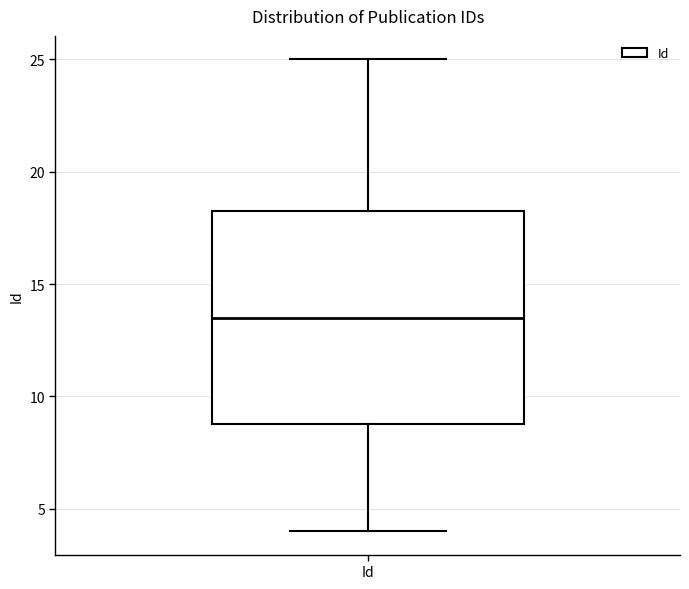

Transcribe this box plot: give where the median line is, the range the box spans, and where the two whiskers end, as read against the y-axis. The values are not printed on the chart, so give them approximately, as read against the axis.

median 13.5, box 9.0 to 18.5, whiskers 4.0 to 25.0